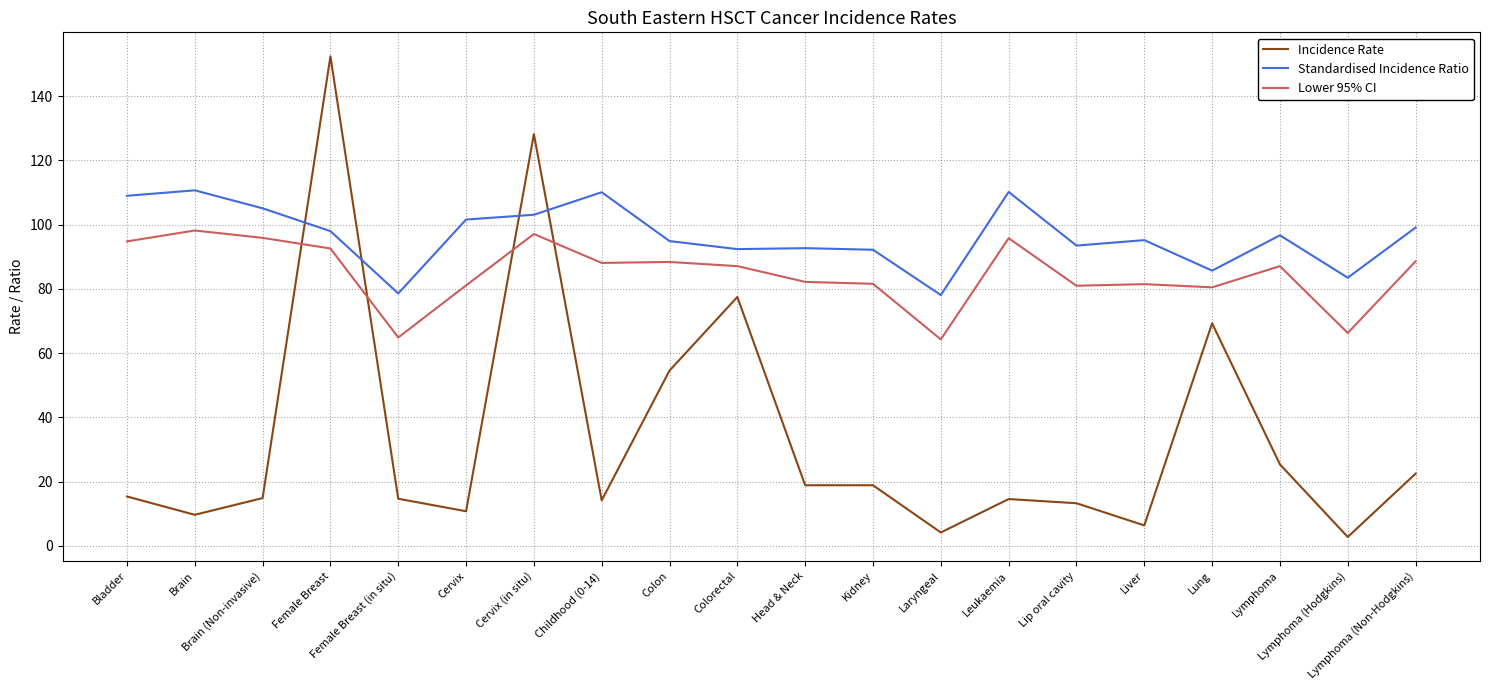

At Colorectal, list the series in order from smallest to largest.

Incidence Rate, Lower 95% CI, Standardised Incidence Ratio